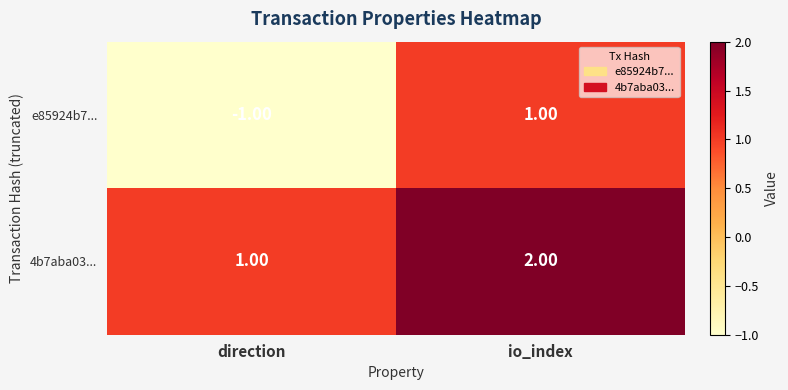

Where is 4b7aba03... nearest to the value 1?

direction